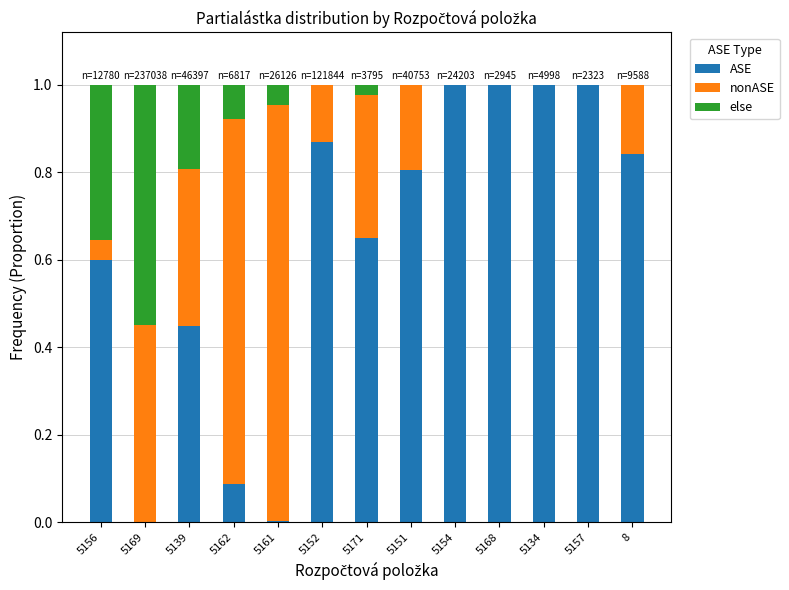

The value of ASE at 5169 is 0.0. True or false?

True